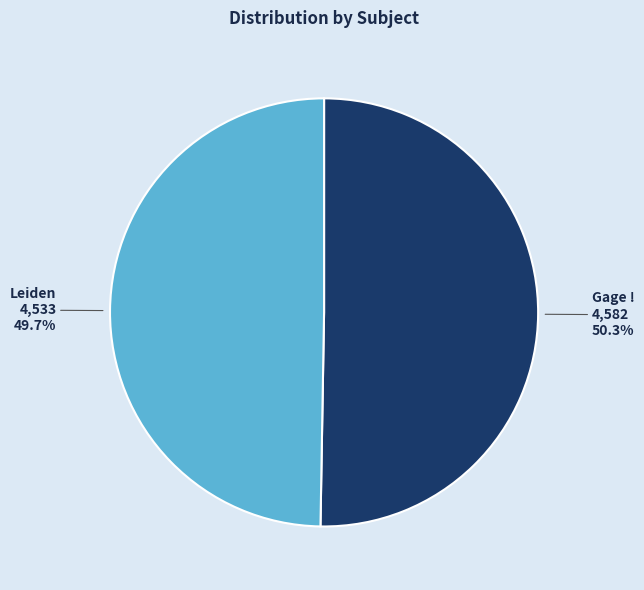

The Gage ! slice represents 50% of the pie. True or false?

True